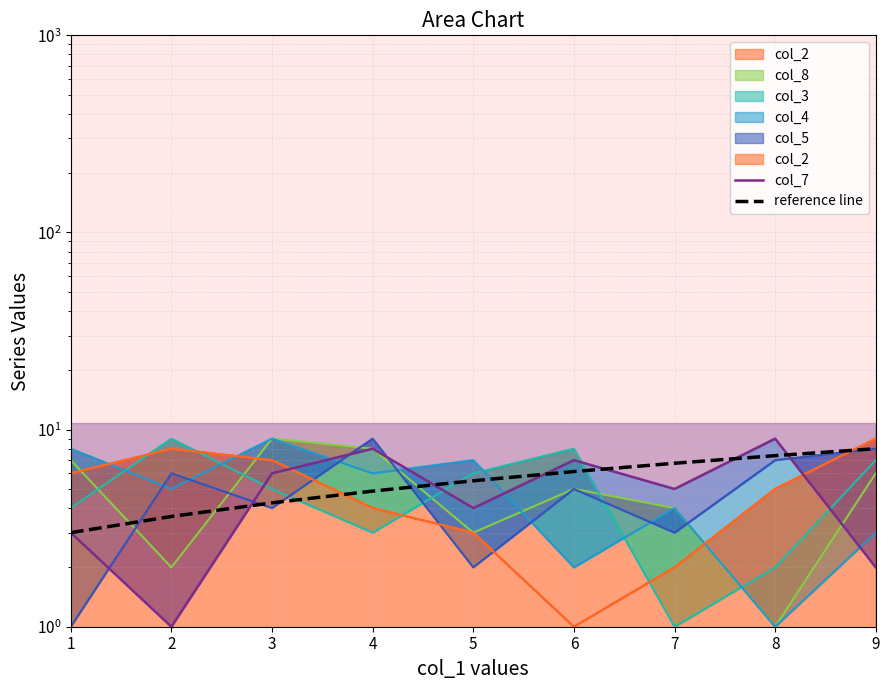

True or false: reference line has more than 1 points higher than both neighbors.

False